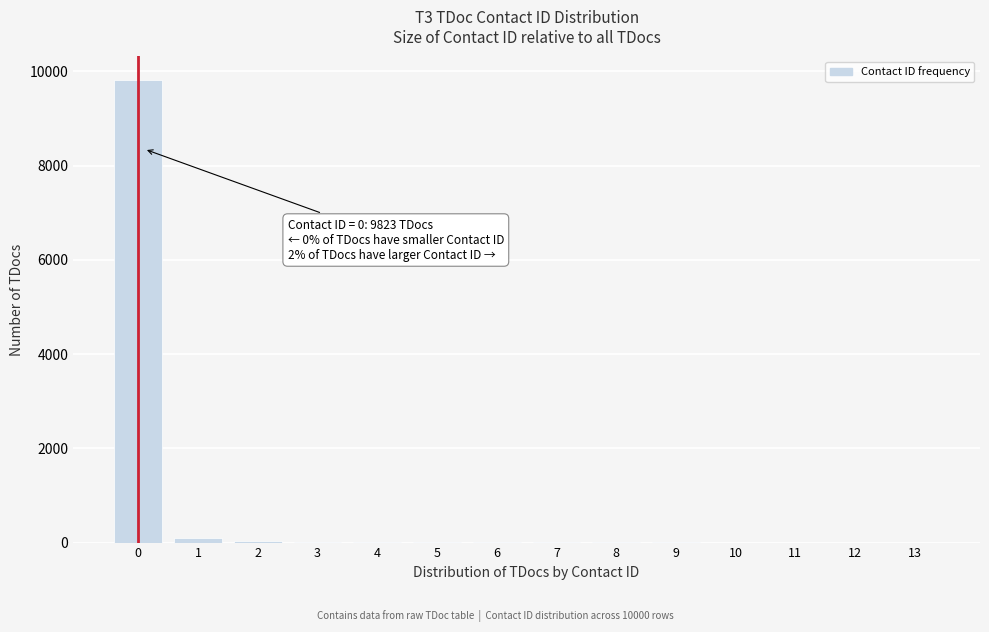

What is the greatest value displayed?

9823